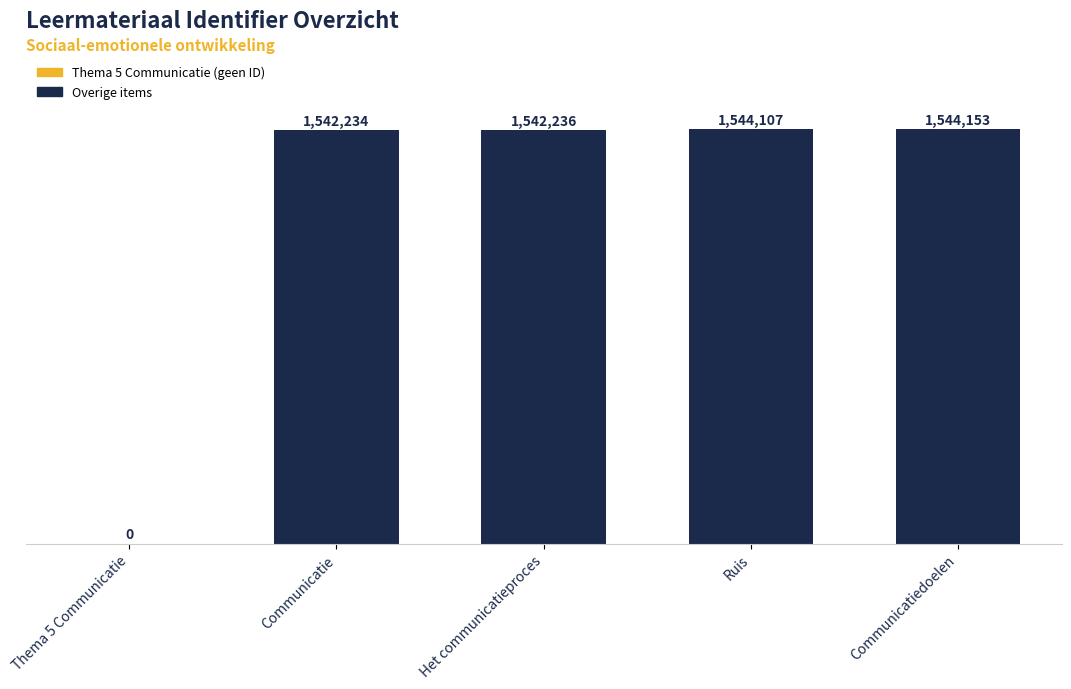

Rank the categories by value from highest to lowest.

Communicatiedoelen, Ruis, Het communicatieproces, Communicatie, Thema 5 Communicatie